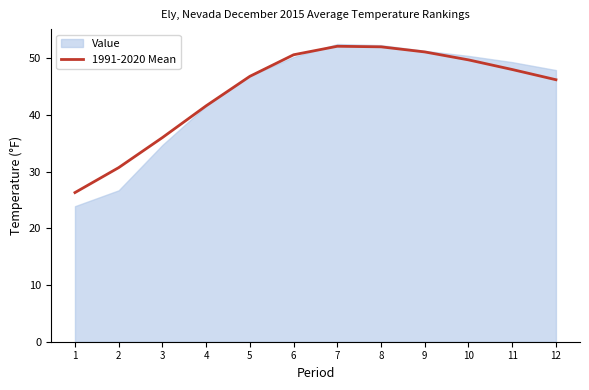

The value of 1991-2020 Mean at 7 is 16.4. True or false?

False